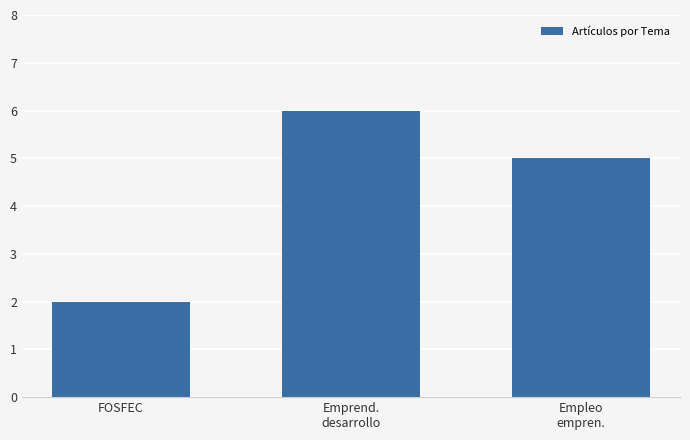

What is the difference between the maximum and minimum values?

4